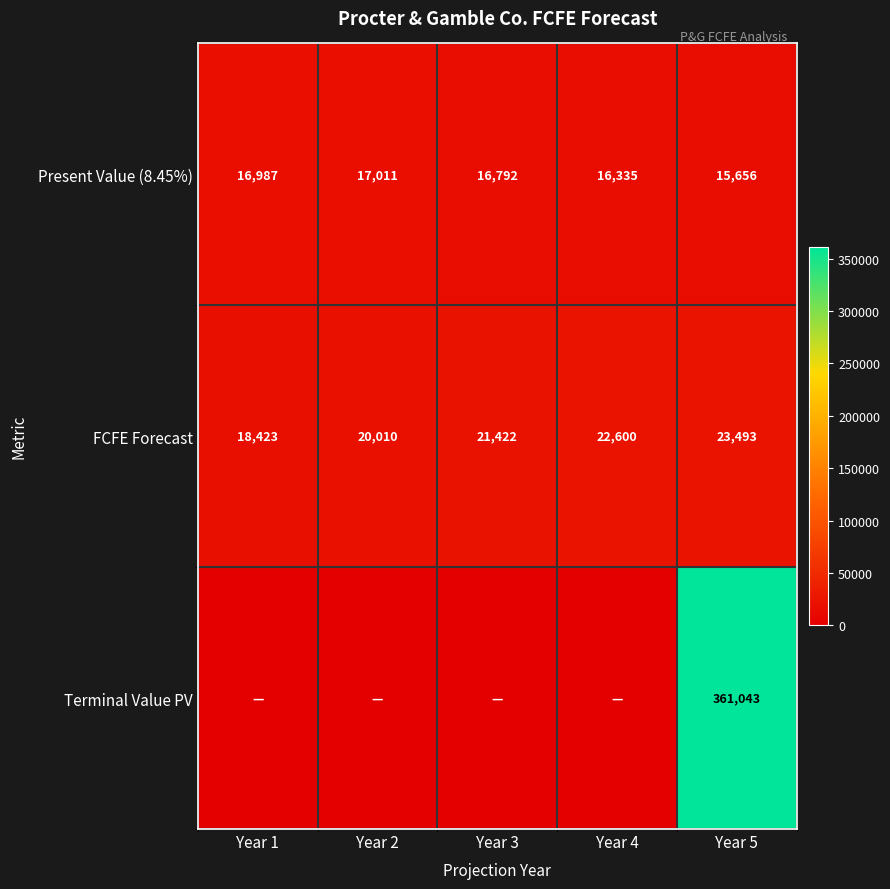

What value does the Present Value (8.45%) series have at Year 4, to the nearest 100?

16300